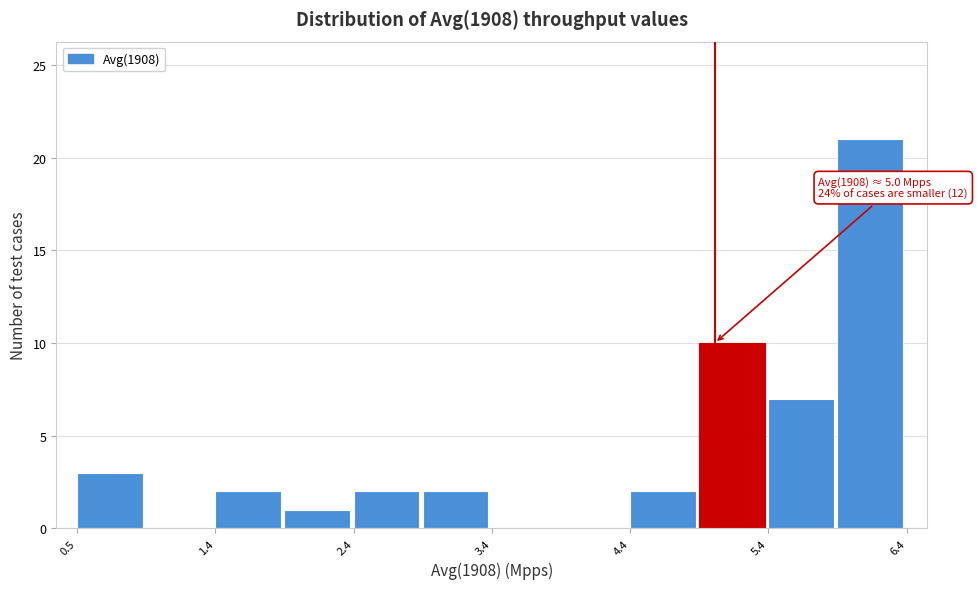

Over which range of the x-axis is the bar tallest?

5.9 to 6.4